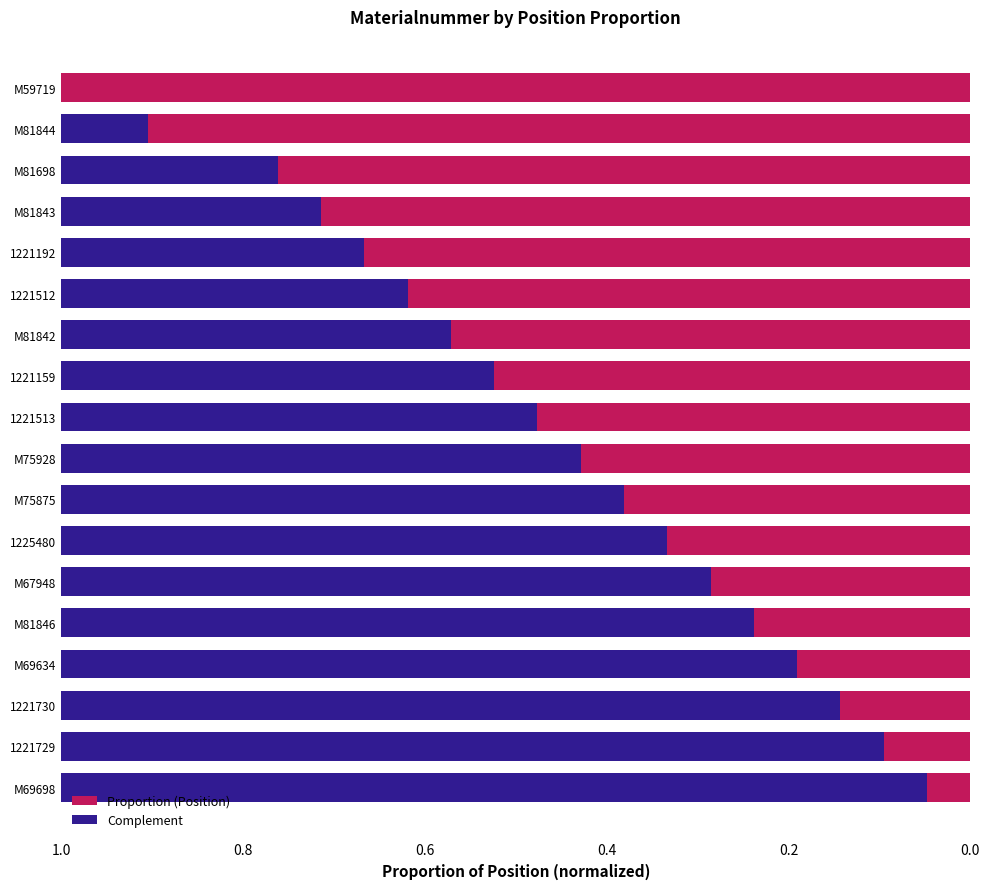

How many distinct data groups are displayed?

2